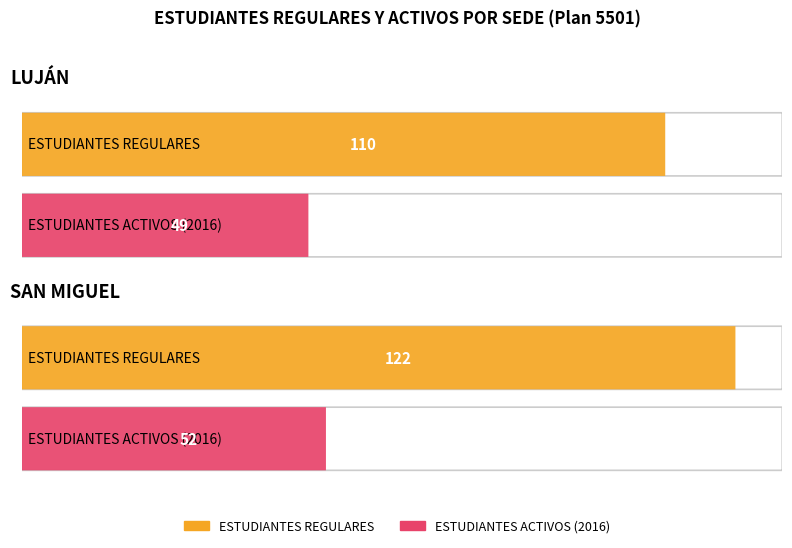

At which label does ESTUDIANTES ACTIVOS (2016) reach its minimum?

LUJÁN